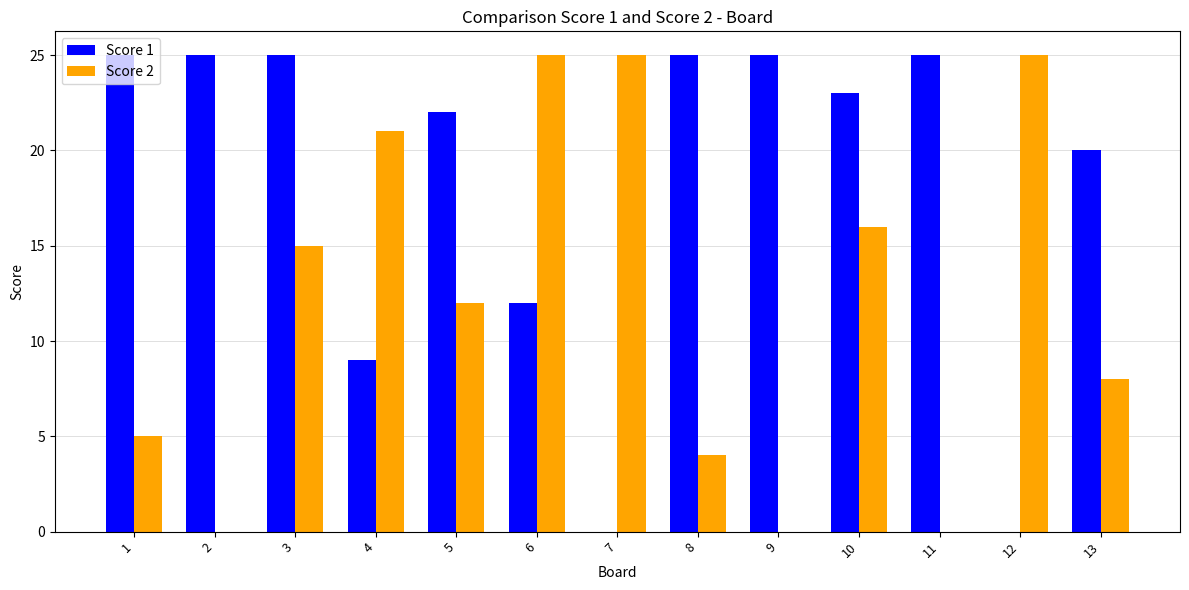

Reading left to right, list all the values displayed in this chart.

Score 1: 1=25	2=25	3=25	4=9	5=22	6=12	7=0	8=25	9=25	10=23	11=25	12=0	13=20
Score 2: 1=5	2=0	3=15	4=21	5=12	6=25	7=25	8=4	9=0	10=16	11=0	12=25	13=8